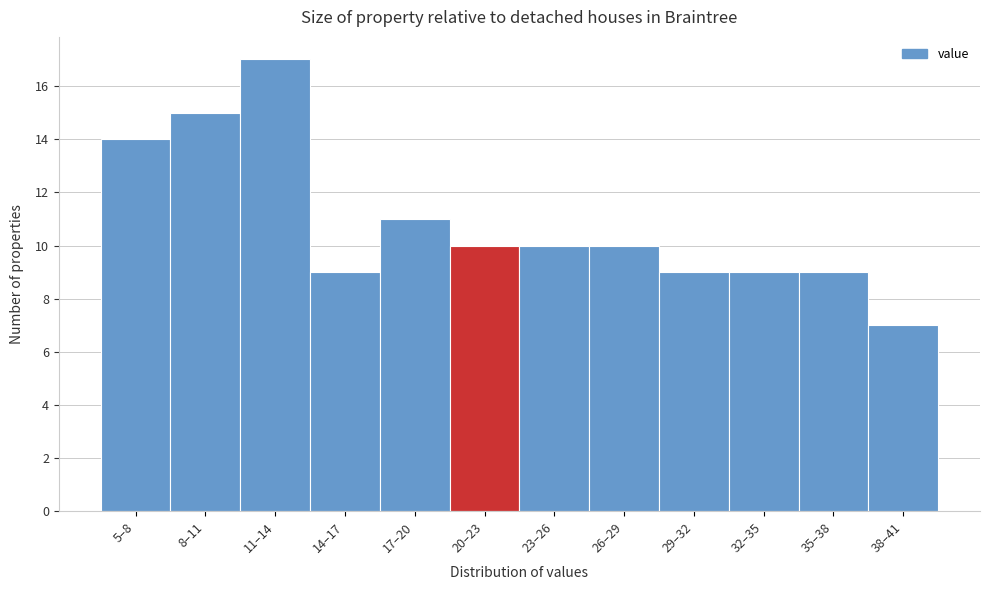

Reading right to left, extract all data points from this chart.

38–41=7	35–38=9	32–35=9	29–32=9	26–29=10	23–26=10	20–23=10	17–20=11	14–17=9	11–14=17	8–11=15	5–8=14